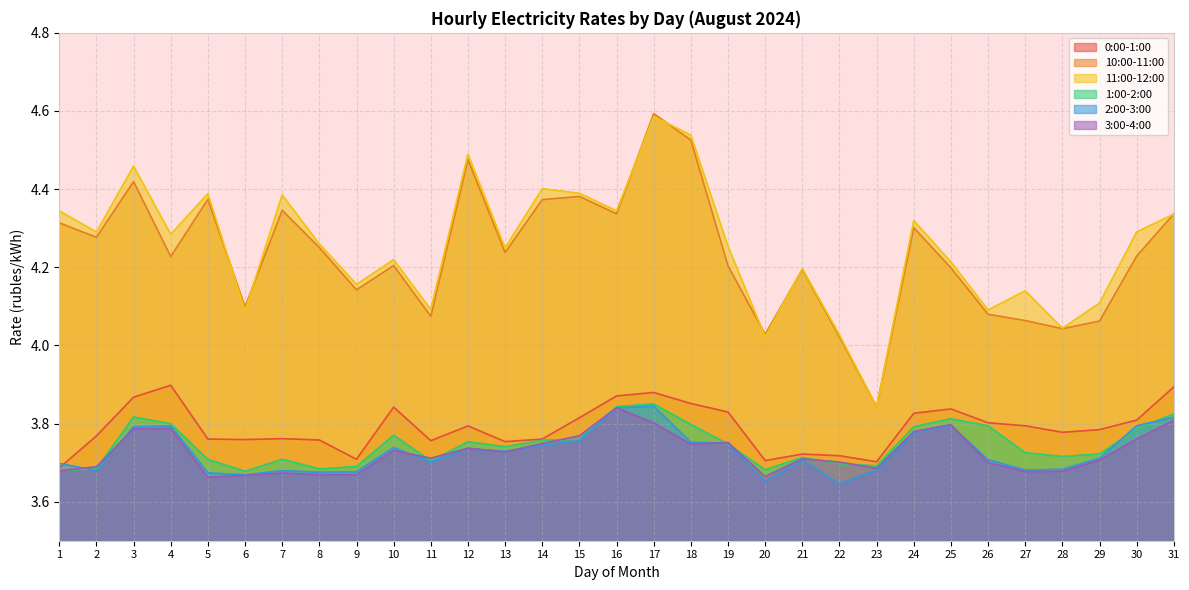

What is the minimum value shown in the chart?

3.6